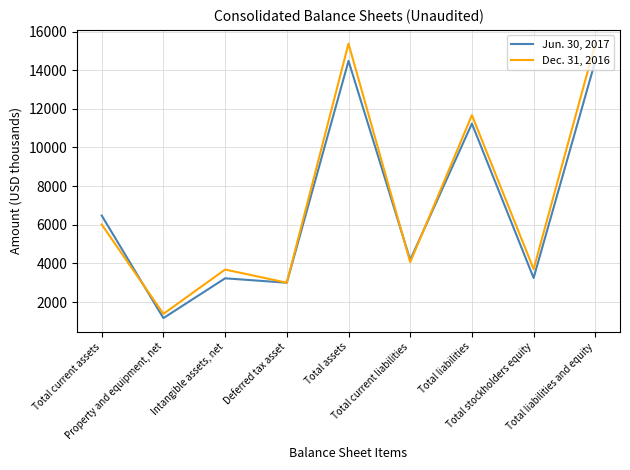

Which series has the largest range (max minus min)?

Dec. 31, 2016